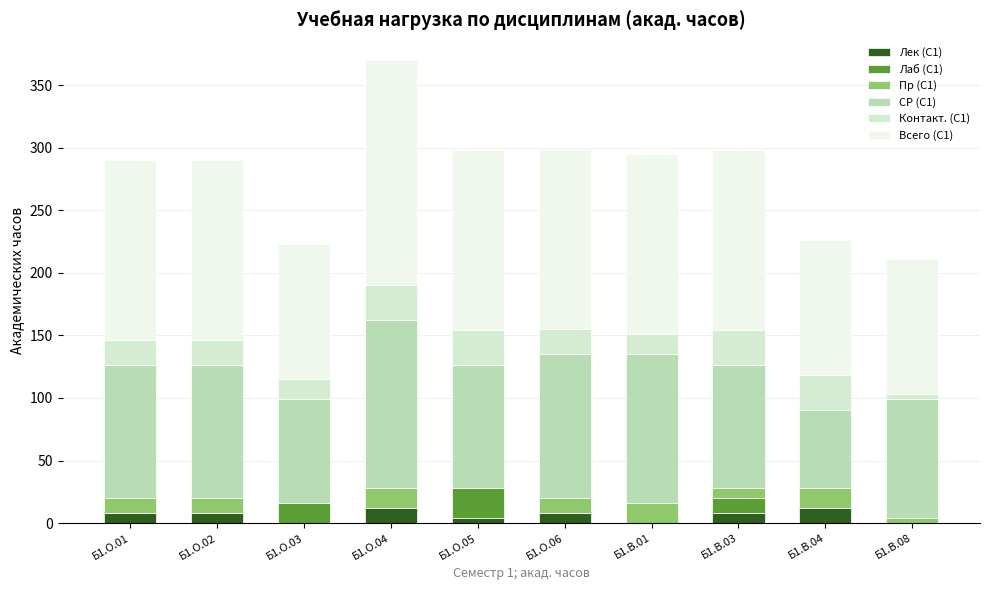

How many series are shown in this chart?

6